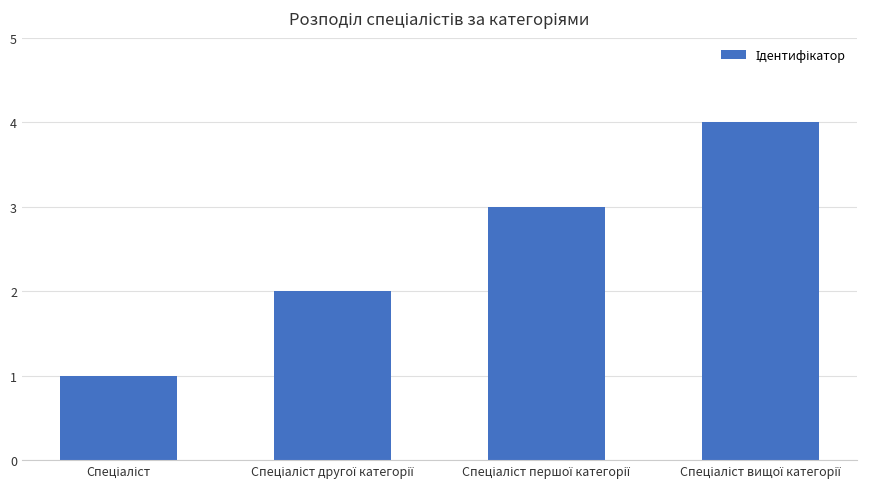

What is the maximum value shown in the chart?

4